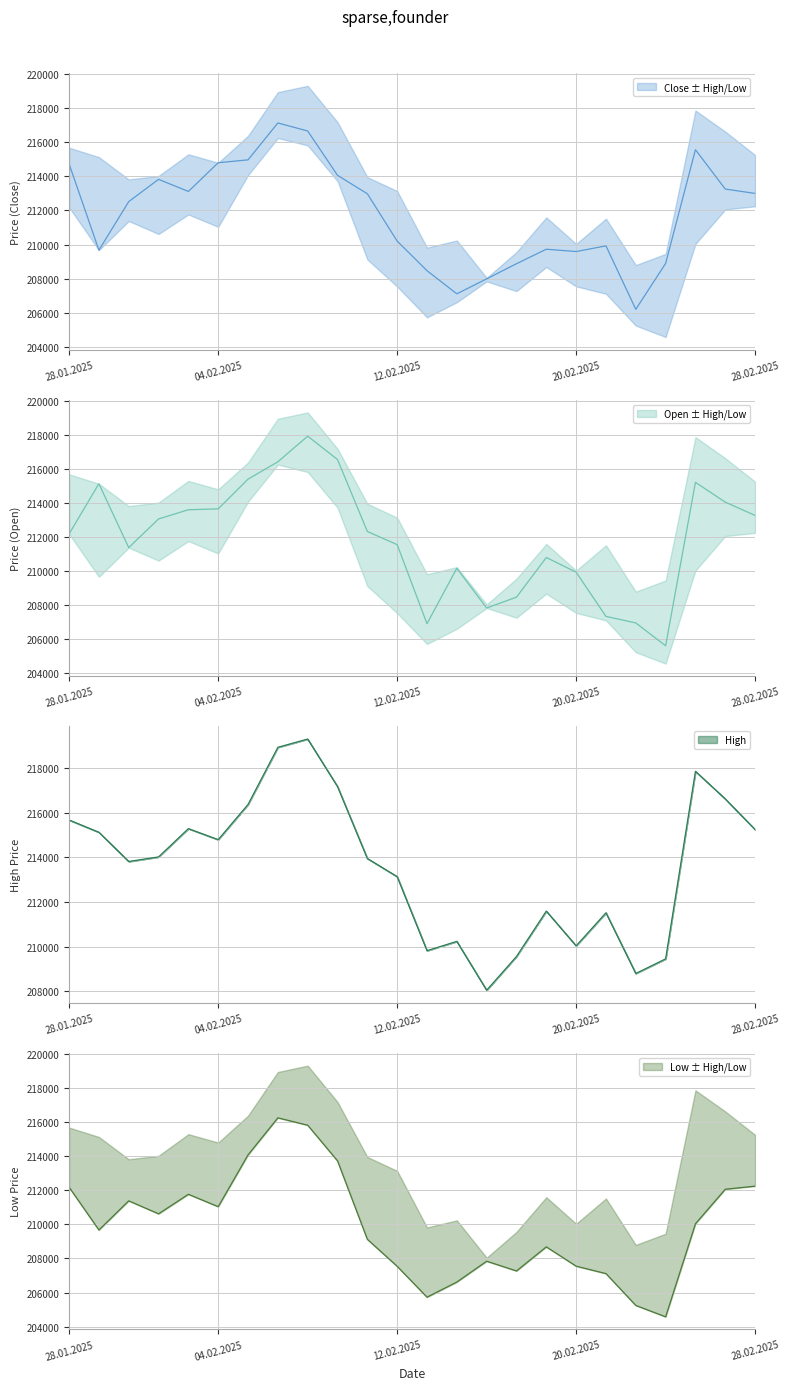

How many interior local valleys does the Close ± High/Low (center) series have?

5